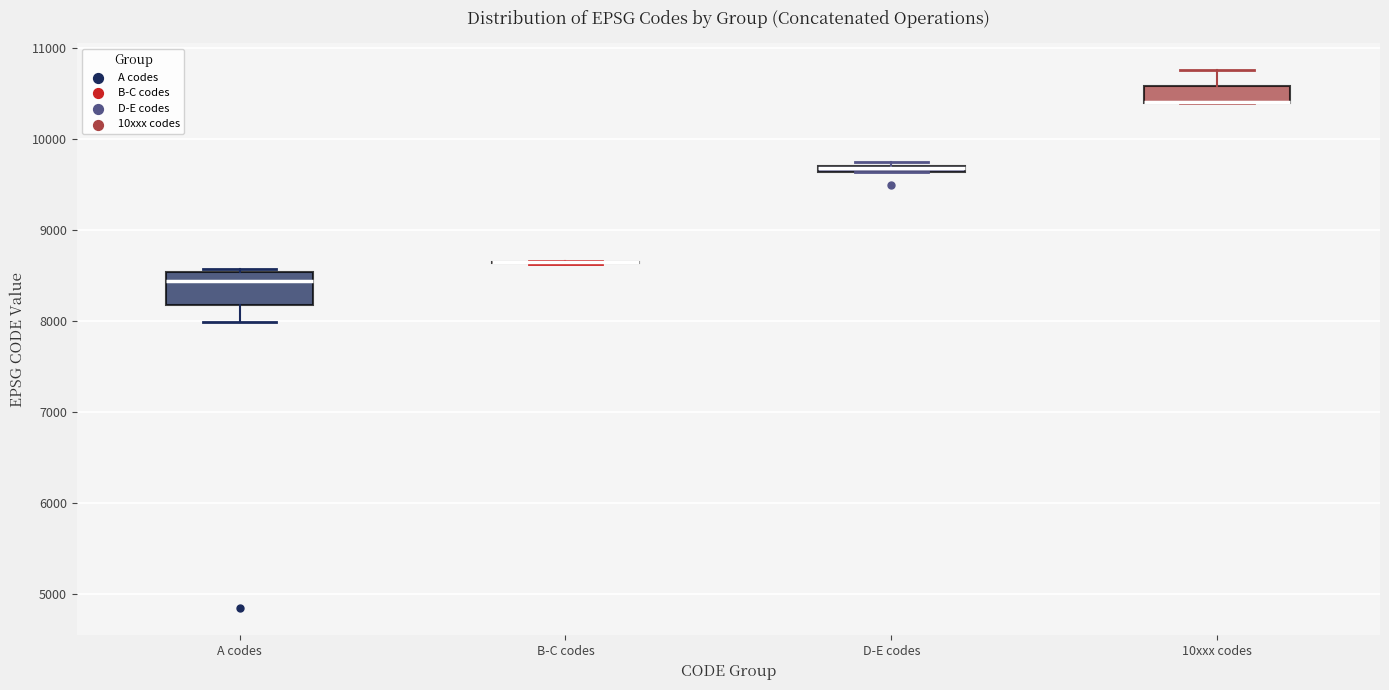

Which box is the tallest, from its lower edge to its upper edge?

A codes